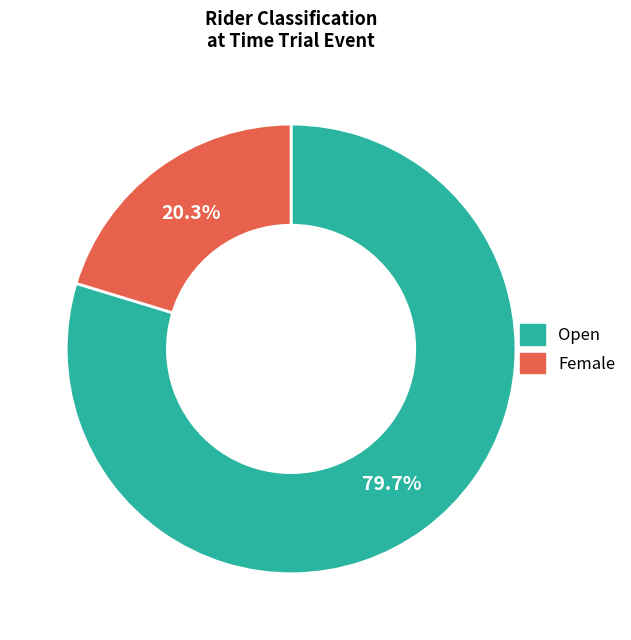

To the nearest percent, what is the combined percentage of Female and Open?

100%